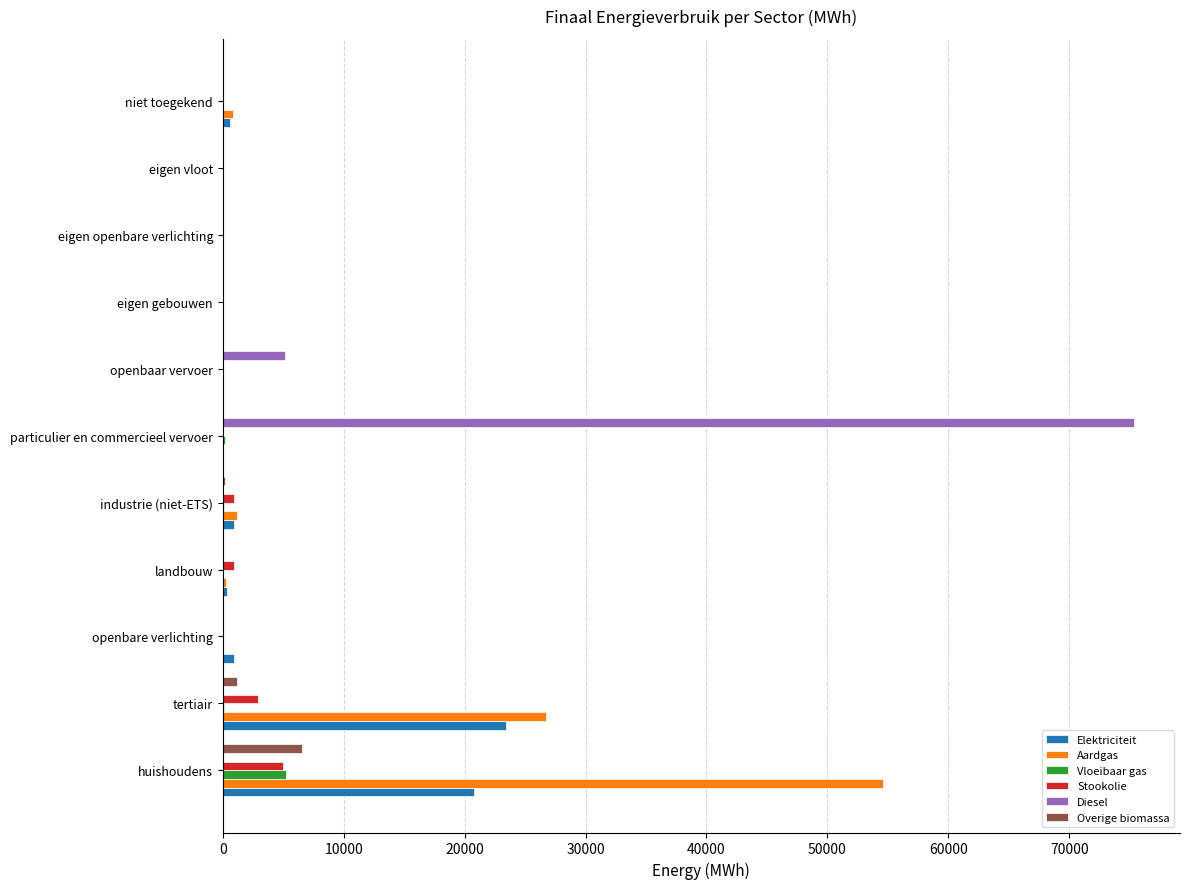

Between huishoudens and openbaar vervoer, which series saw the biggest shift?

Aardgas